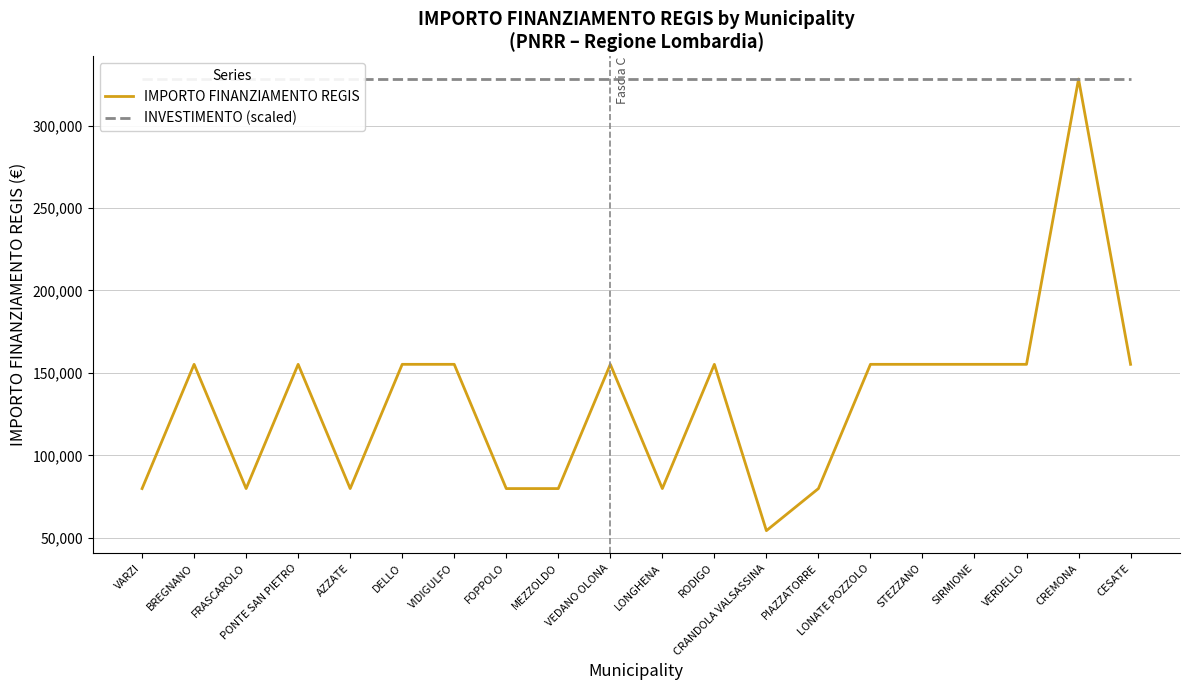

Is it true that IMPORTO FINANZIAMENTO REGIS equals 79922 at FRASCAROLO?

True